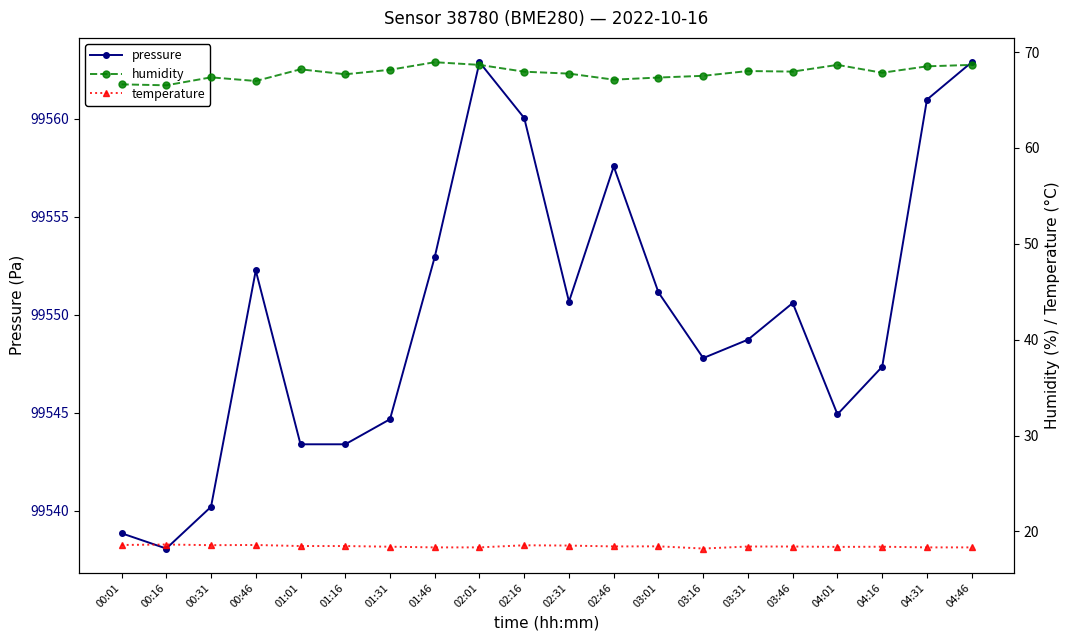

List the series in order of their peak value, lowest first.

temperature, humidity, pressure